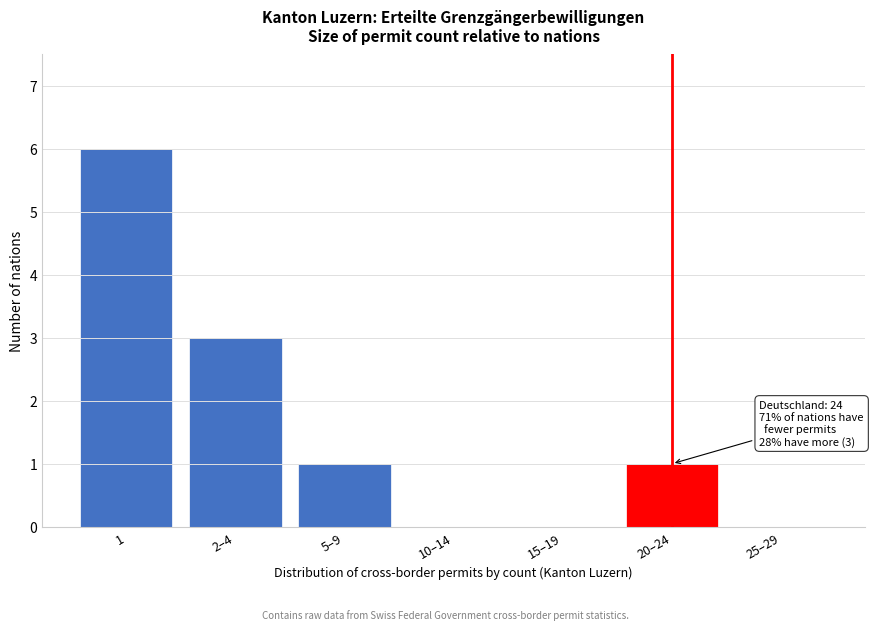

Reading right to left, extract all data points from this chart.

25–29=0	20–24=1	15–19=0	10–14=0	5–9=1	2–4=3	1=6